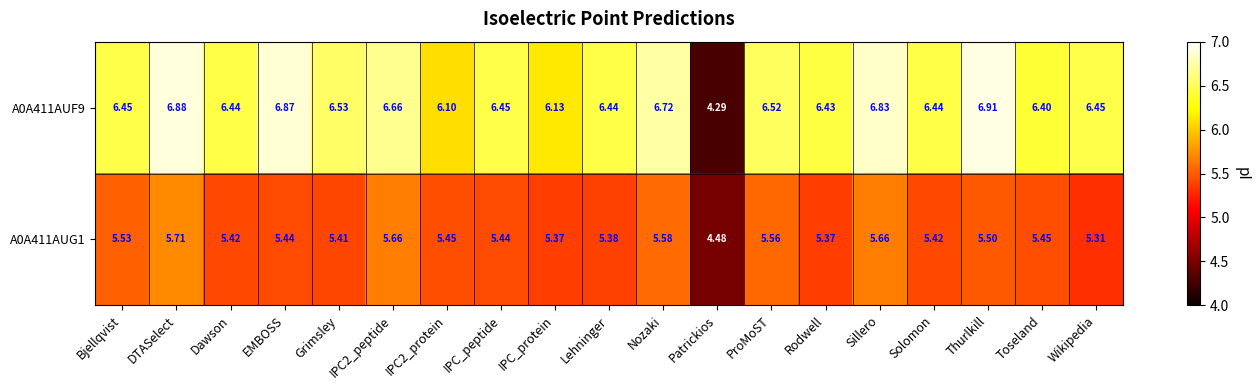

What is the difference between the highest and lowest values at IPC_peptide?

1.0